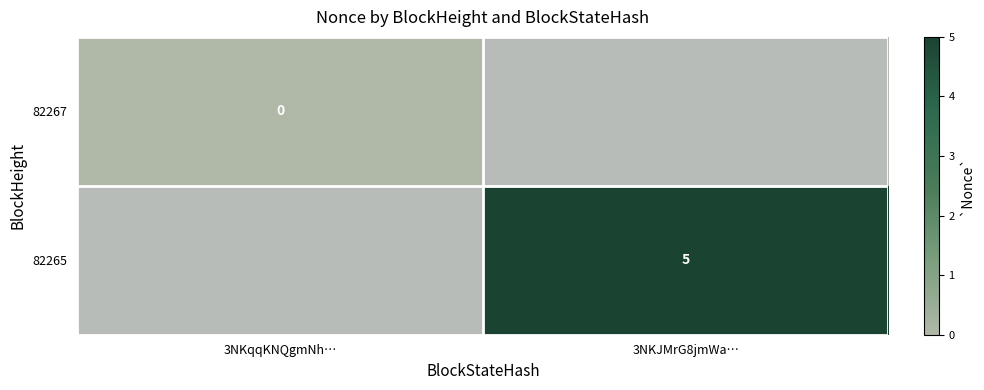

Is the value of 82267 at 3NKJMrG8jmWa… greater than the value of 82265 at 3NKJMrG8jmWa…?

No